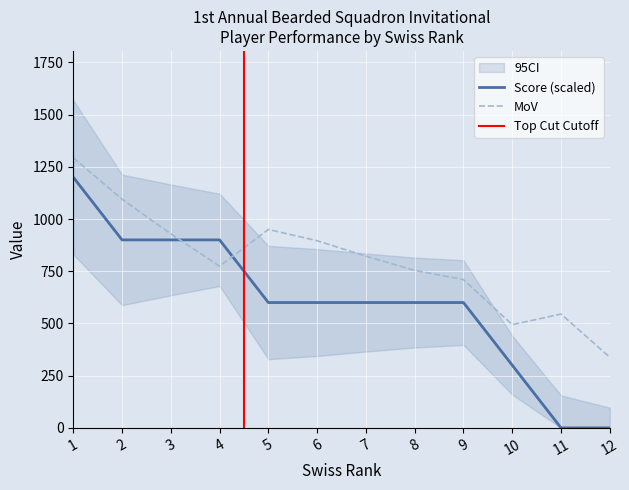

True or false: mov_scaled and score intersect in this chart.

True